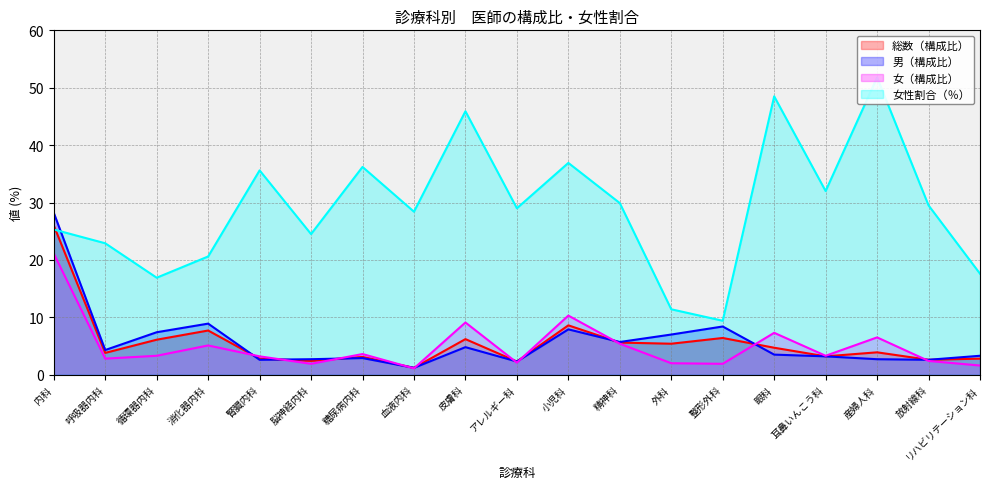

How many values in the 女性割合（％） series are below 29?

9